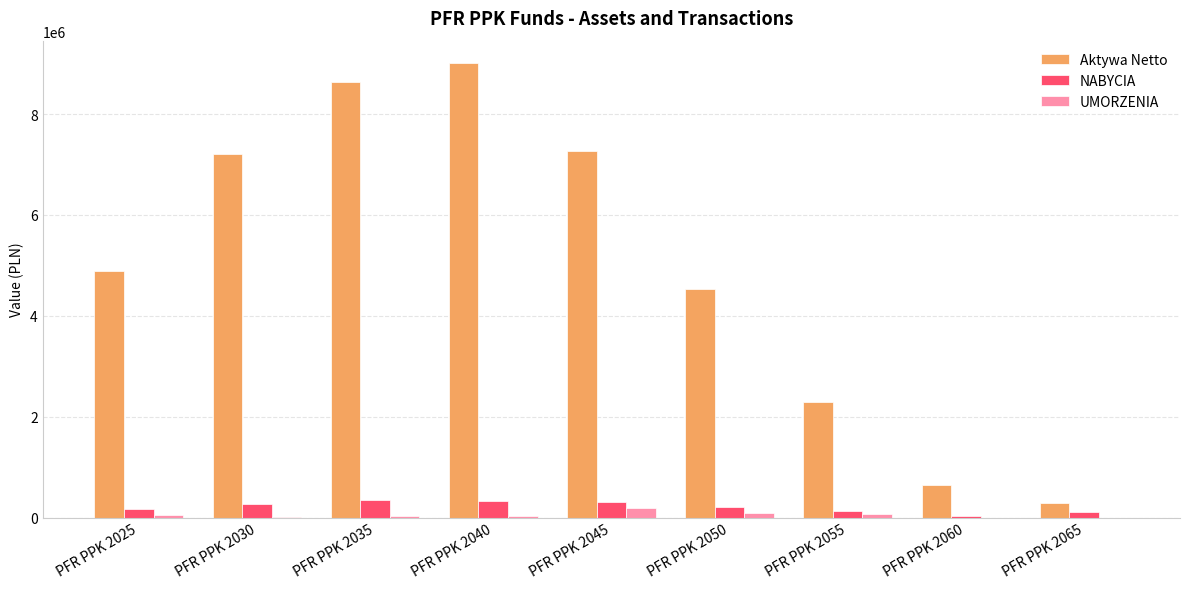

Between PFR PPK 2045 and PFR PPK 2055, which series saw the biggest shift?

Aktywa Netto